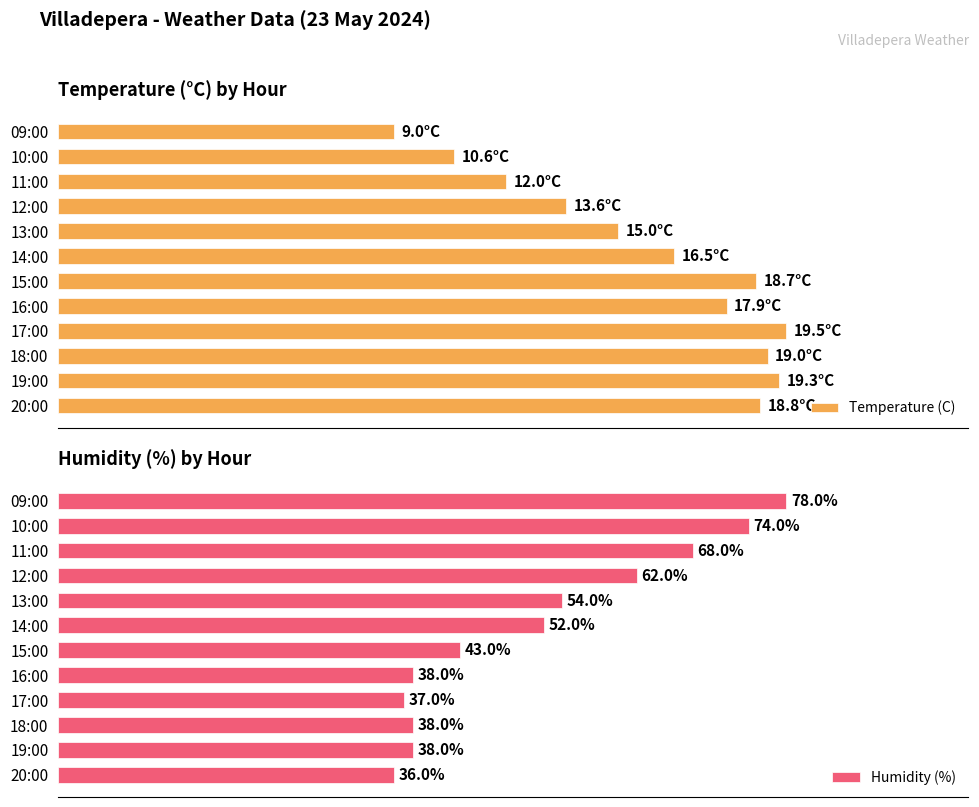

Which category has the highest value in the Humidity (%) series?

09:00